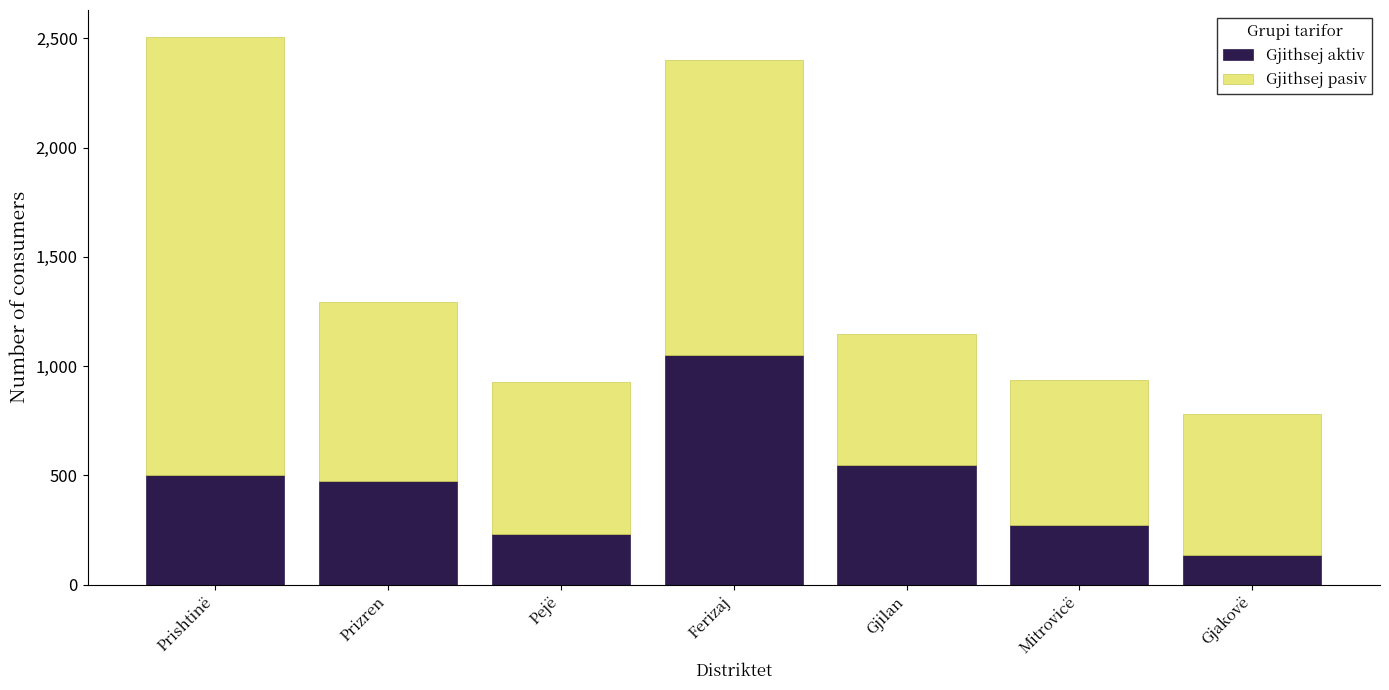

Reading left to right, list the values for the Gjithsej aktiv series.

Prishtinë=503	Prizren=472	Pejë=230	Ferizaj=1050	Gjilan=546	Mitrovicë=274	Gjakovë=135